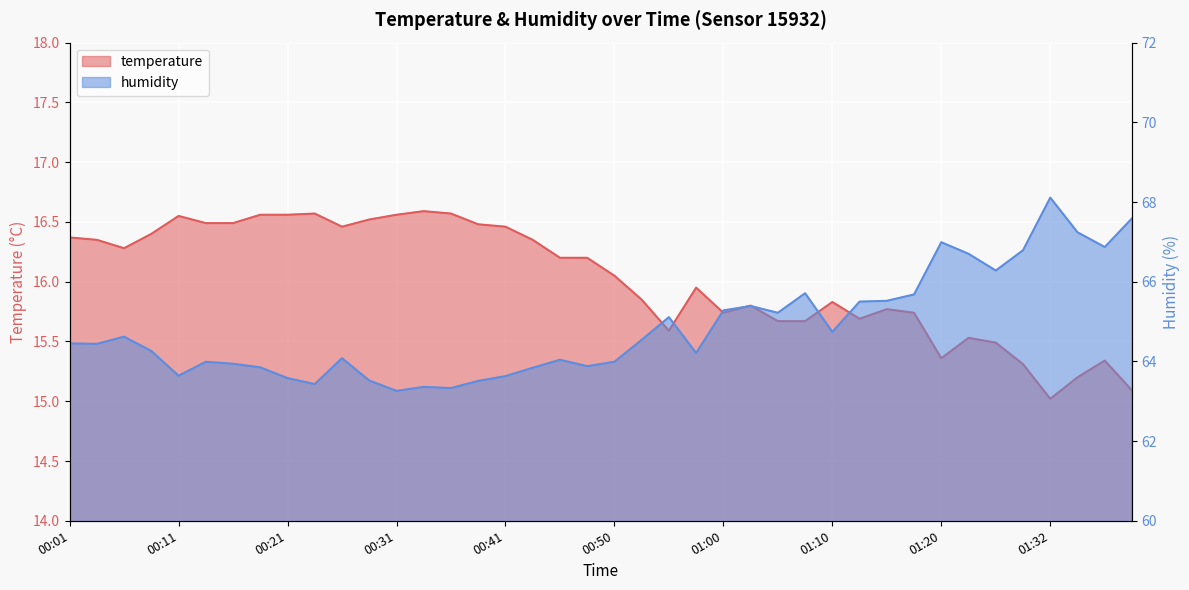

What is the difference between the temperature values at 01:40 and 00:09?

1.3